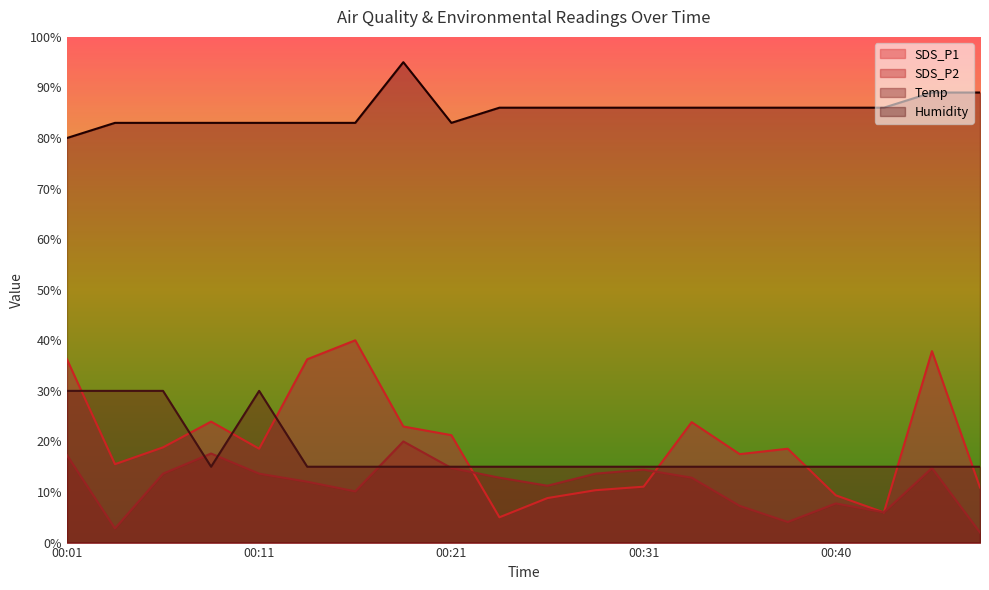

At which label does SDS_P2 reach its minimum?

00:48